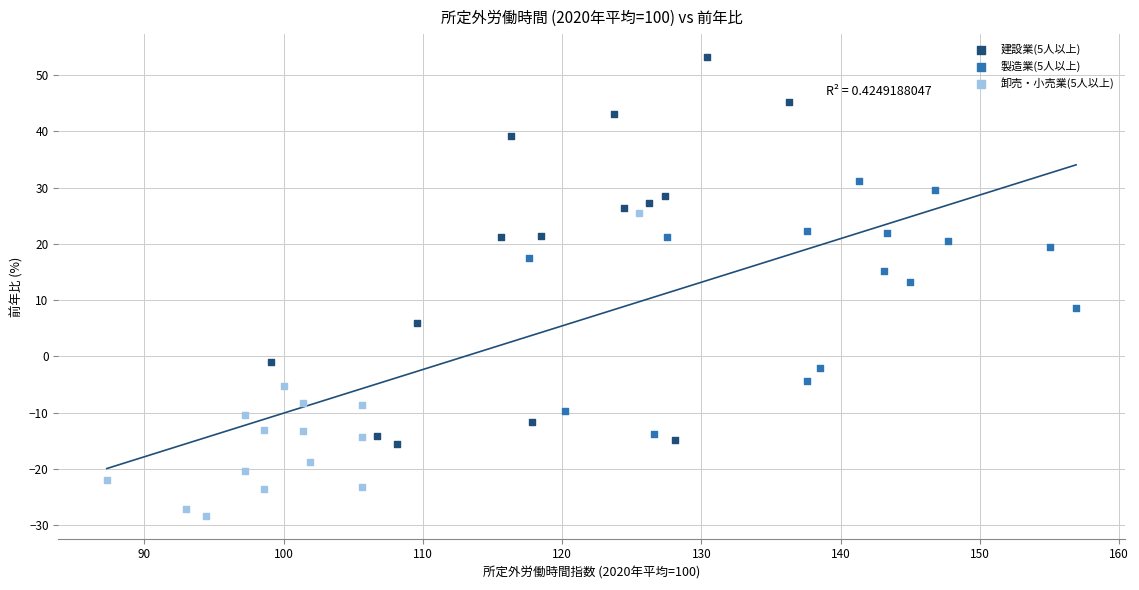

Which series has the largest Y range (max minus min)?

建設業(5人以上)